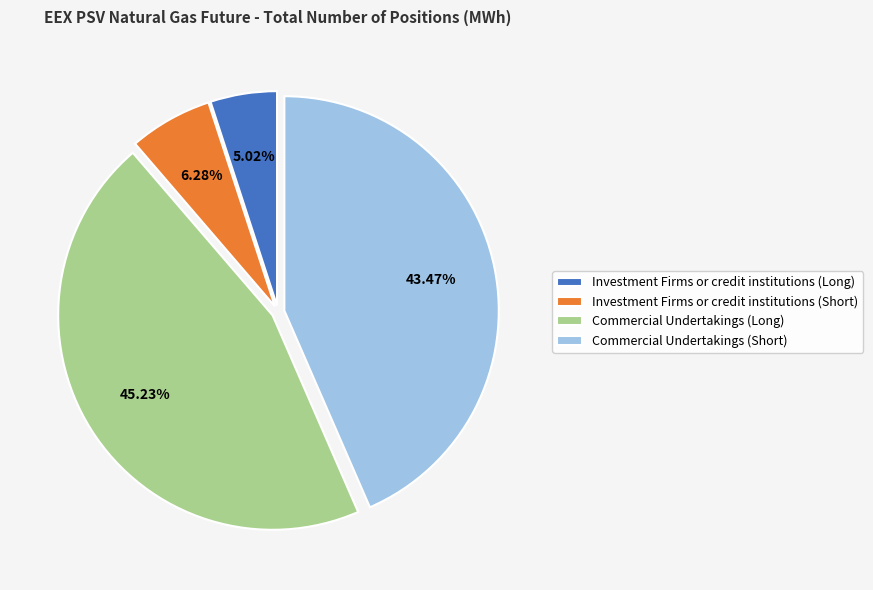

What percentage is the Investment Firms or credit institutions (Short) slice, to the nearest percent?

6%